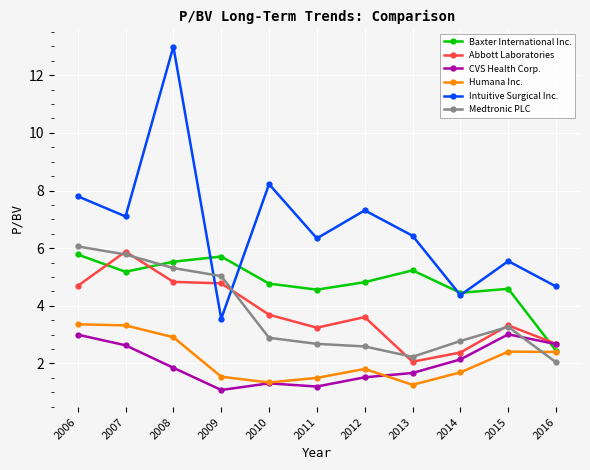

Which series has the largest range (max minus min)?

Intuitive Surgical Inc.